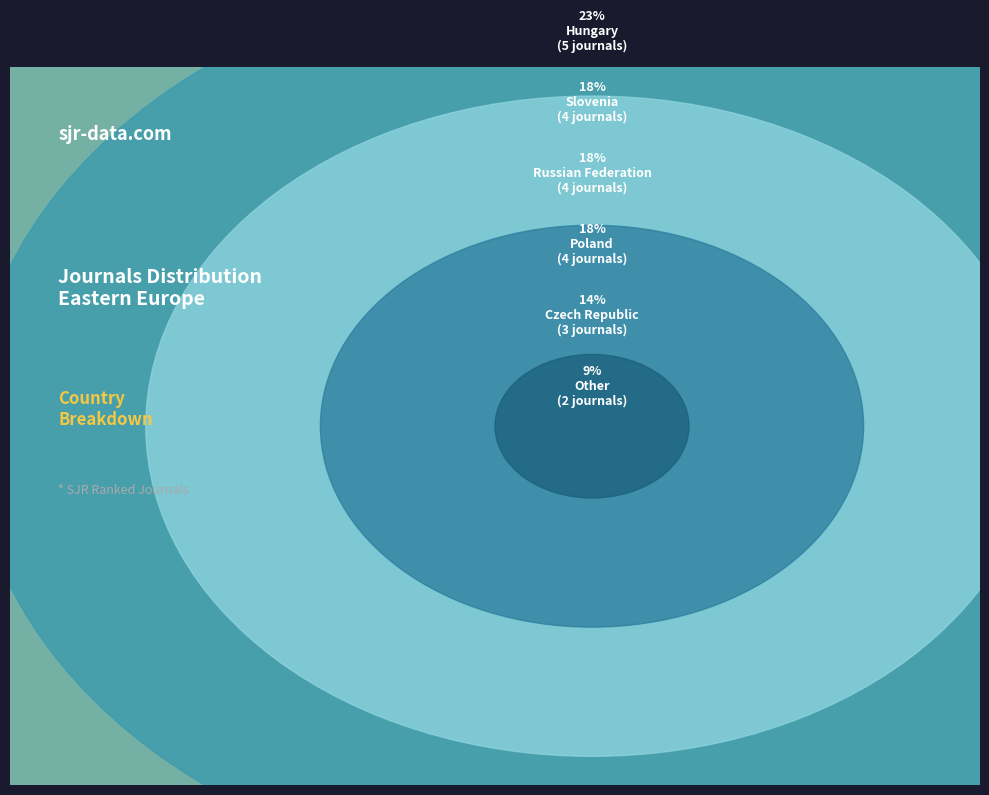

To the nearest percent, what percentage of the pie is Czech Republic?

14%